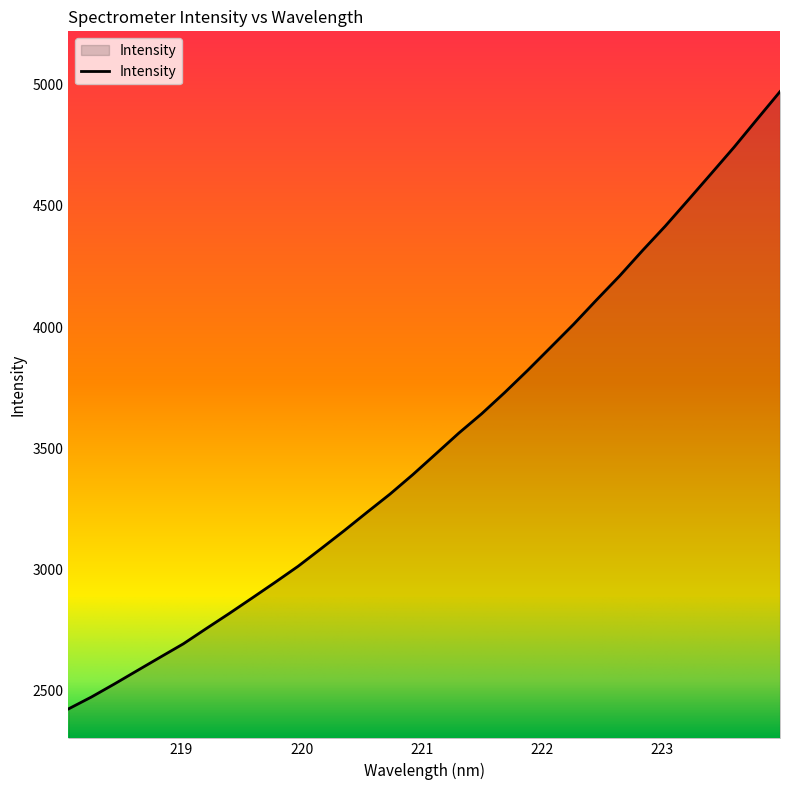

What is the average value?

3528.2